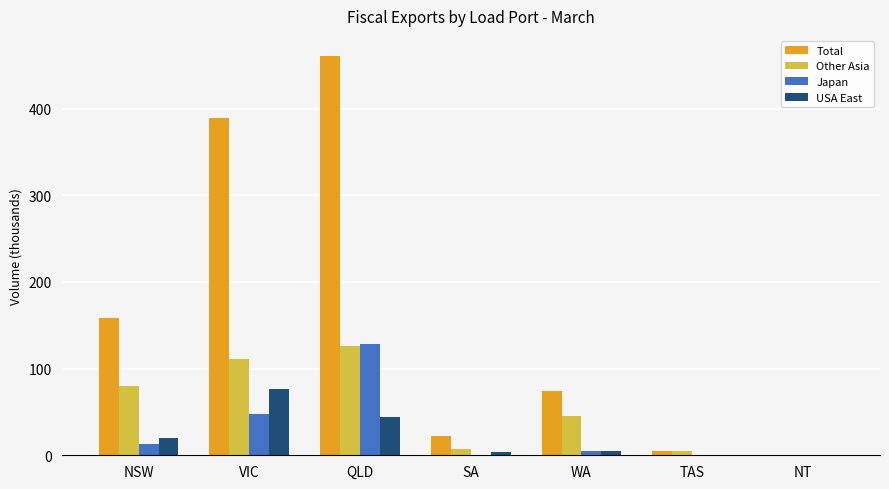

Which series has the largest total across all categories?

Total